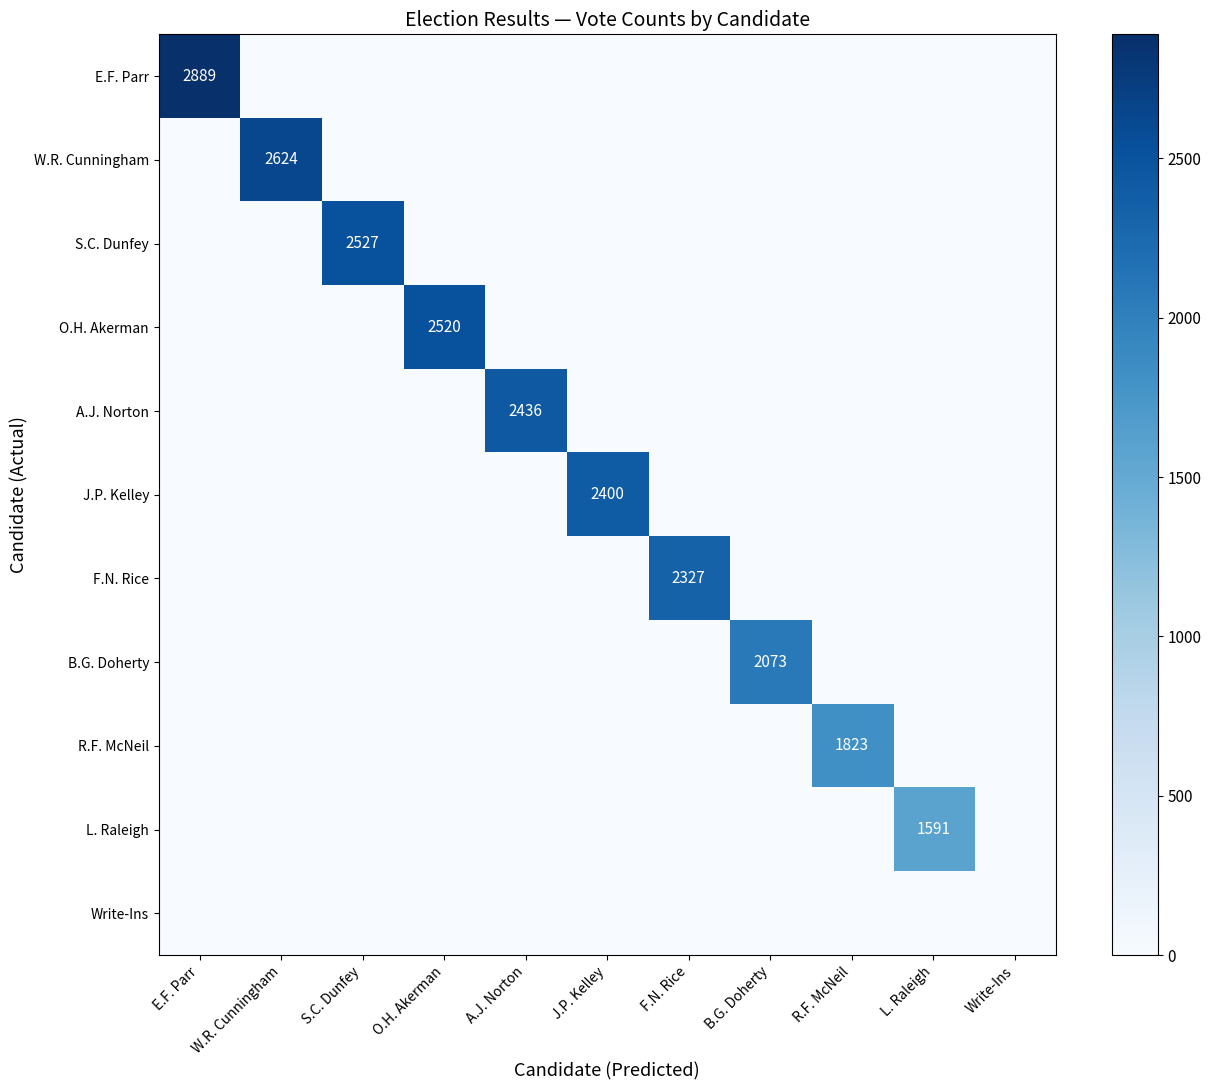

At how many categories does at least one series exceed 263?

10